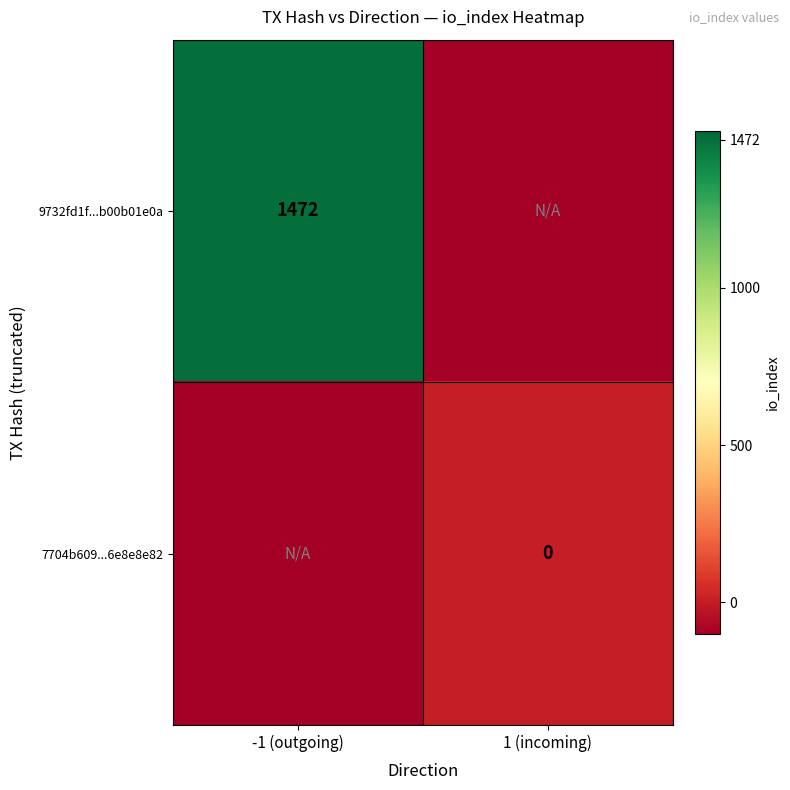

Count the number of categories in the chart.

2